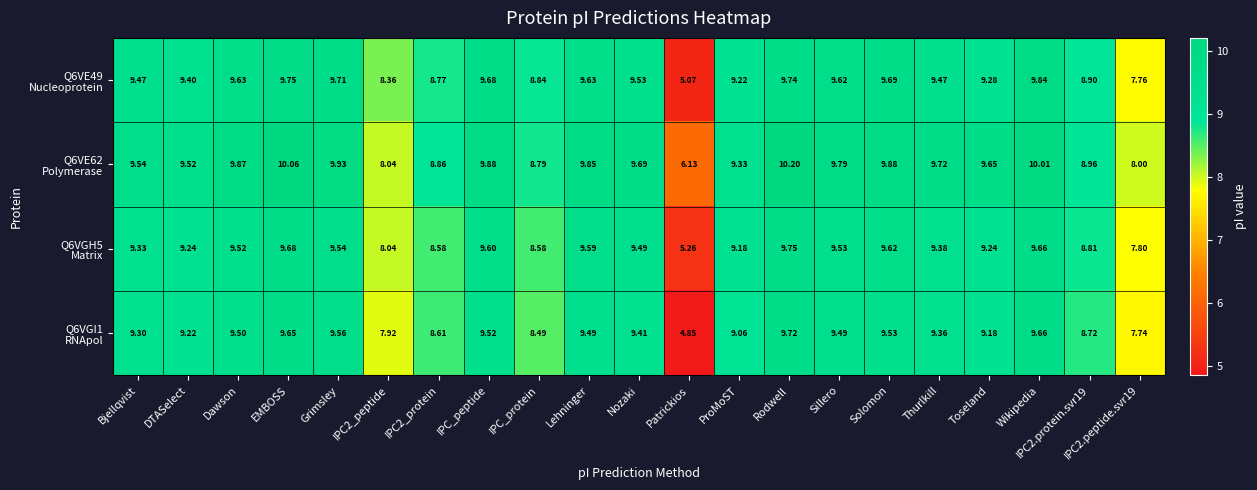

At which category does the chart reach its minimum across all series?

Patrickios